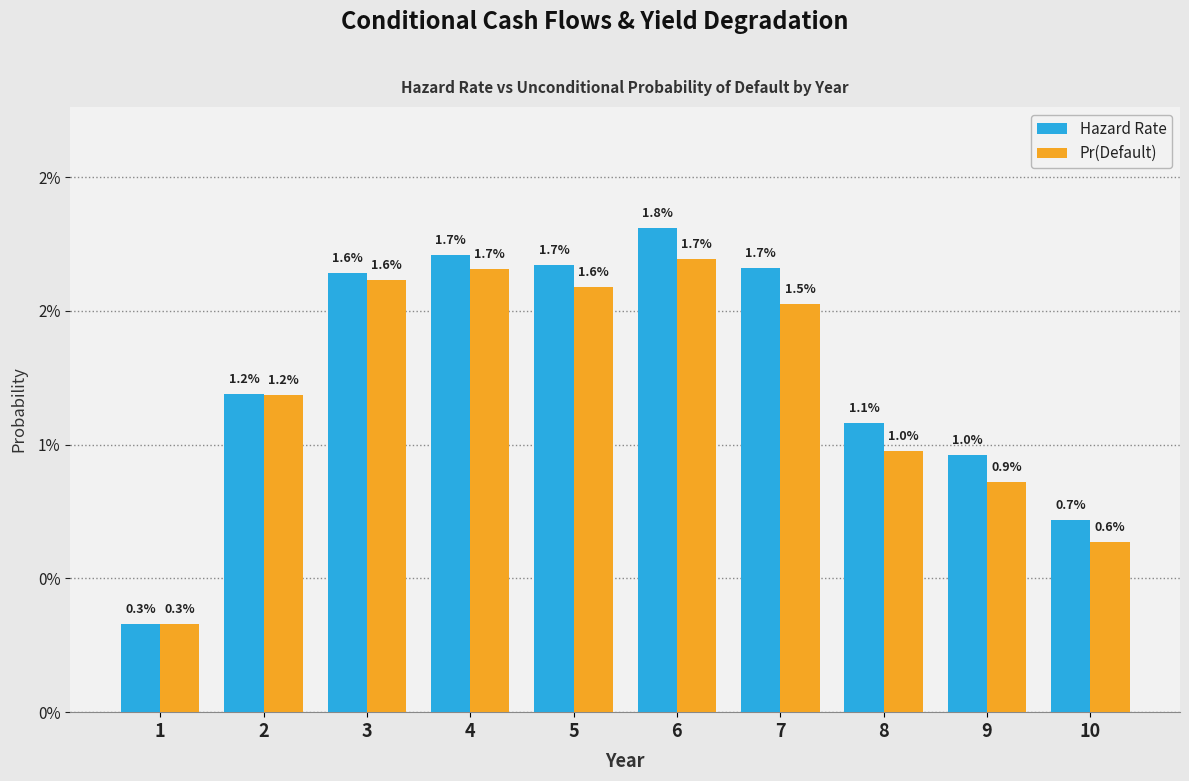

What are all the series names shown in the legend?

Hazard Rate, Pr(Default)